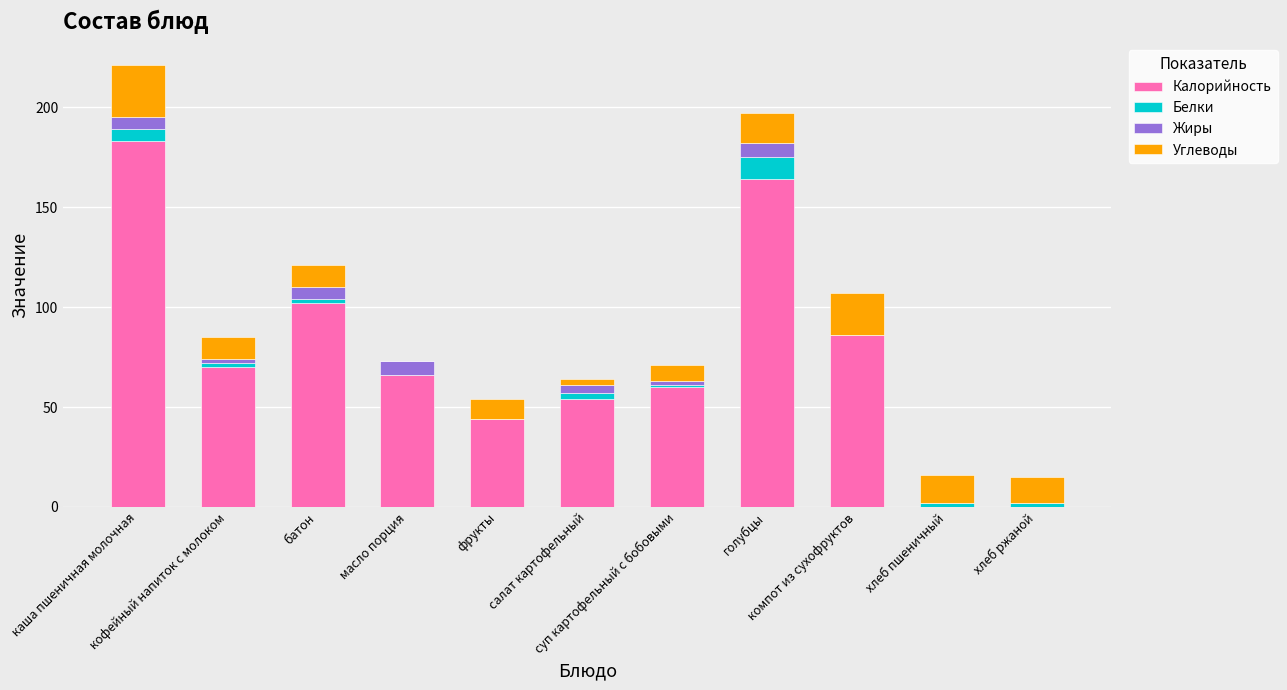

Count the number of data series in this chart.

4